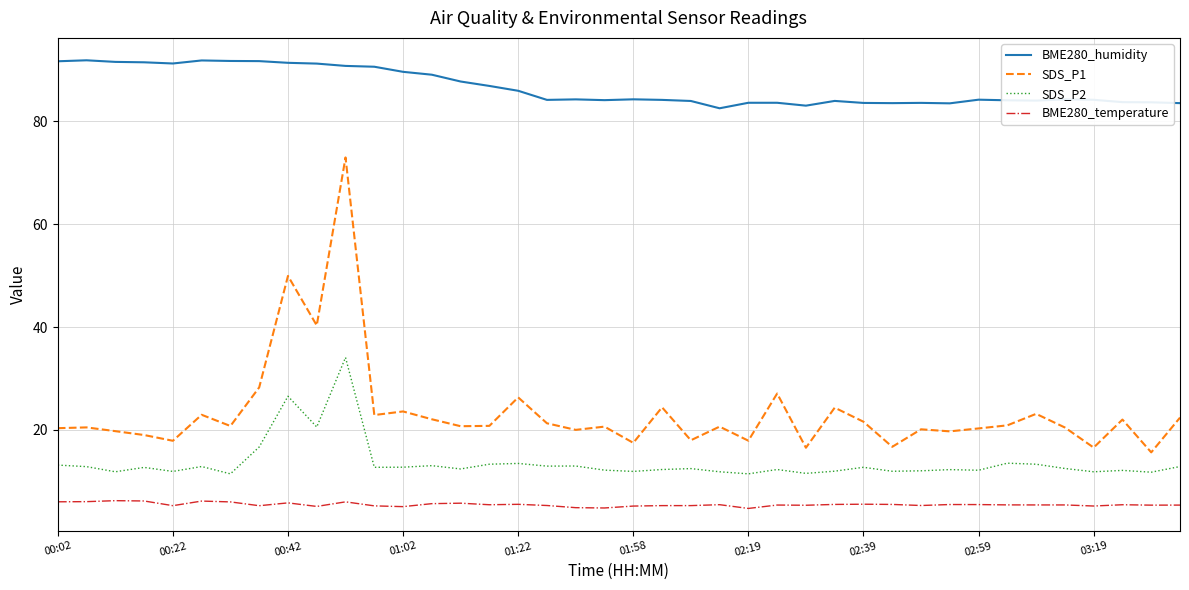

What is the lowest value of the SDS_P1 series?

15.7